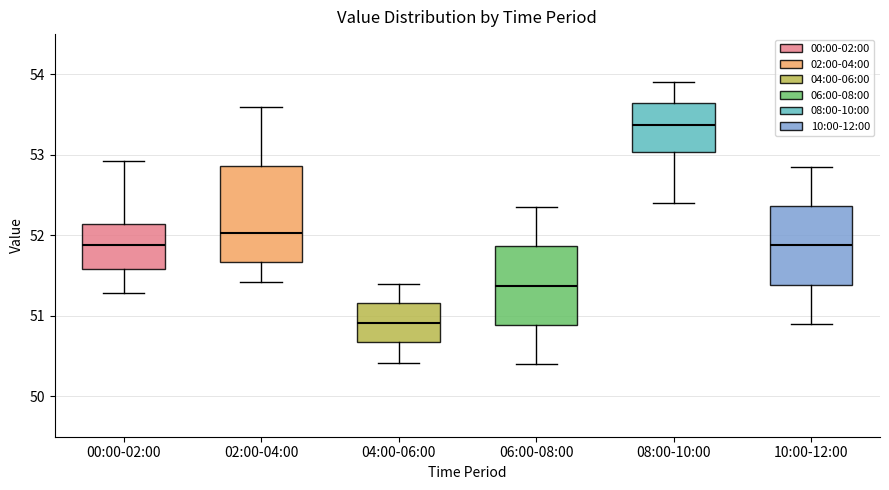

Which box is the tallest, from its lower edge to its upper edge?

02:00-04:00